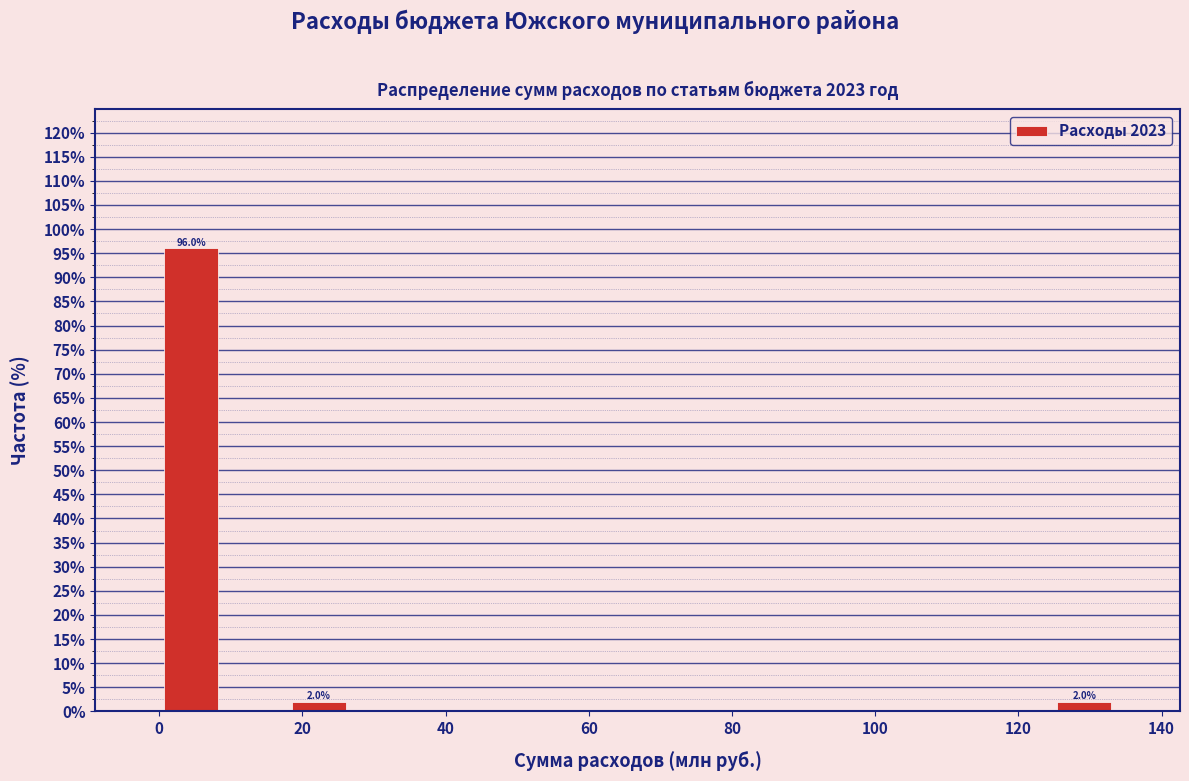

Over which range of the x-axis is the bar tallest?

0 to 8